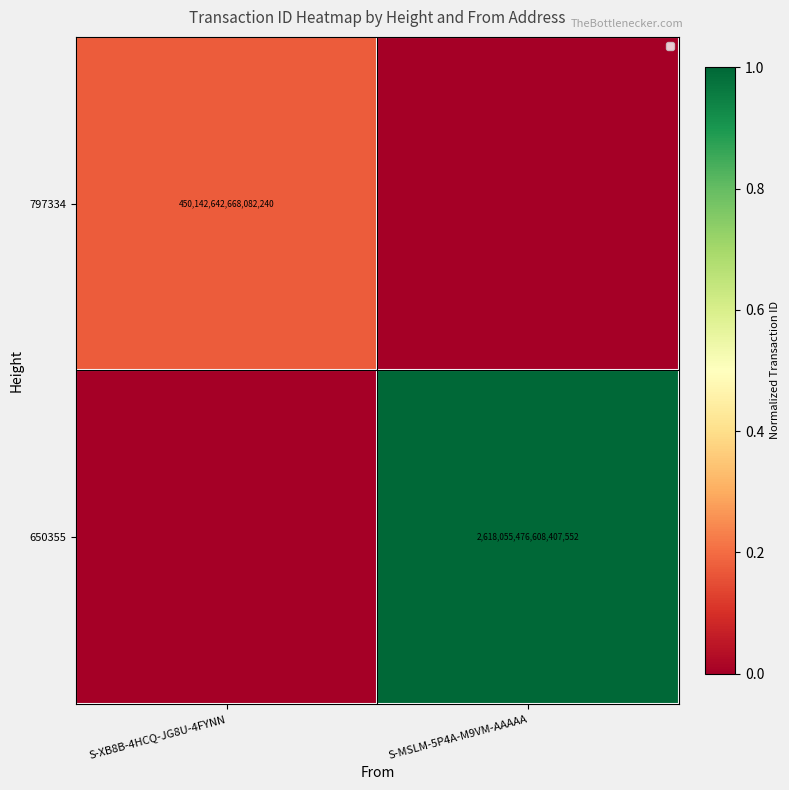

The 650355 series shows 4349244923113797632 at S-MSLM-5P4A-M9VM-AAAAA. True or false?

False